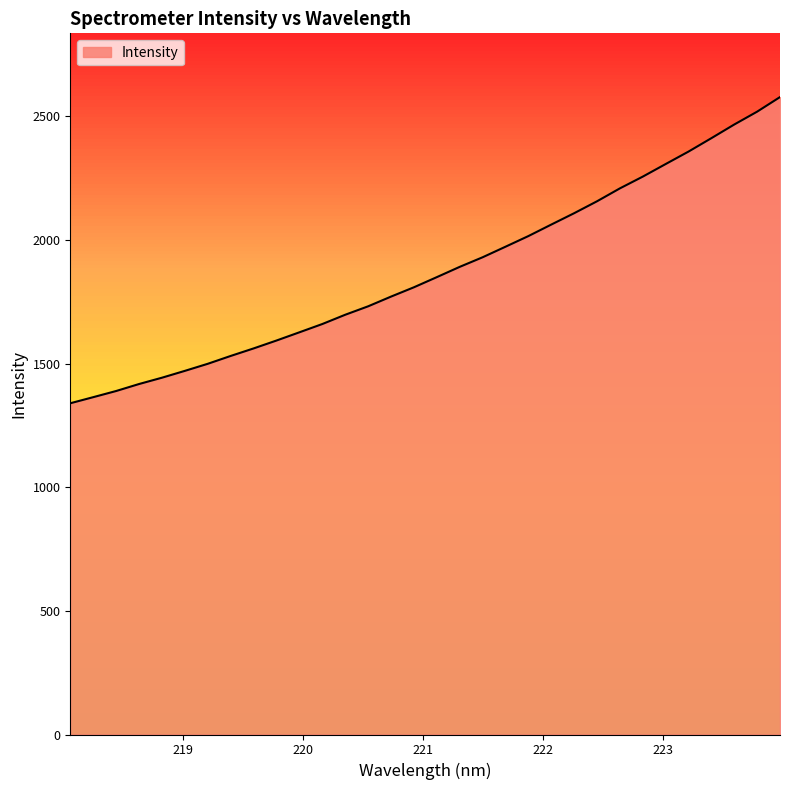

What is the average value?

1875.3